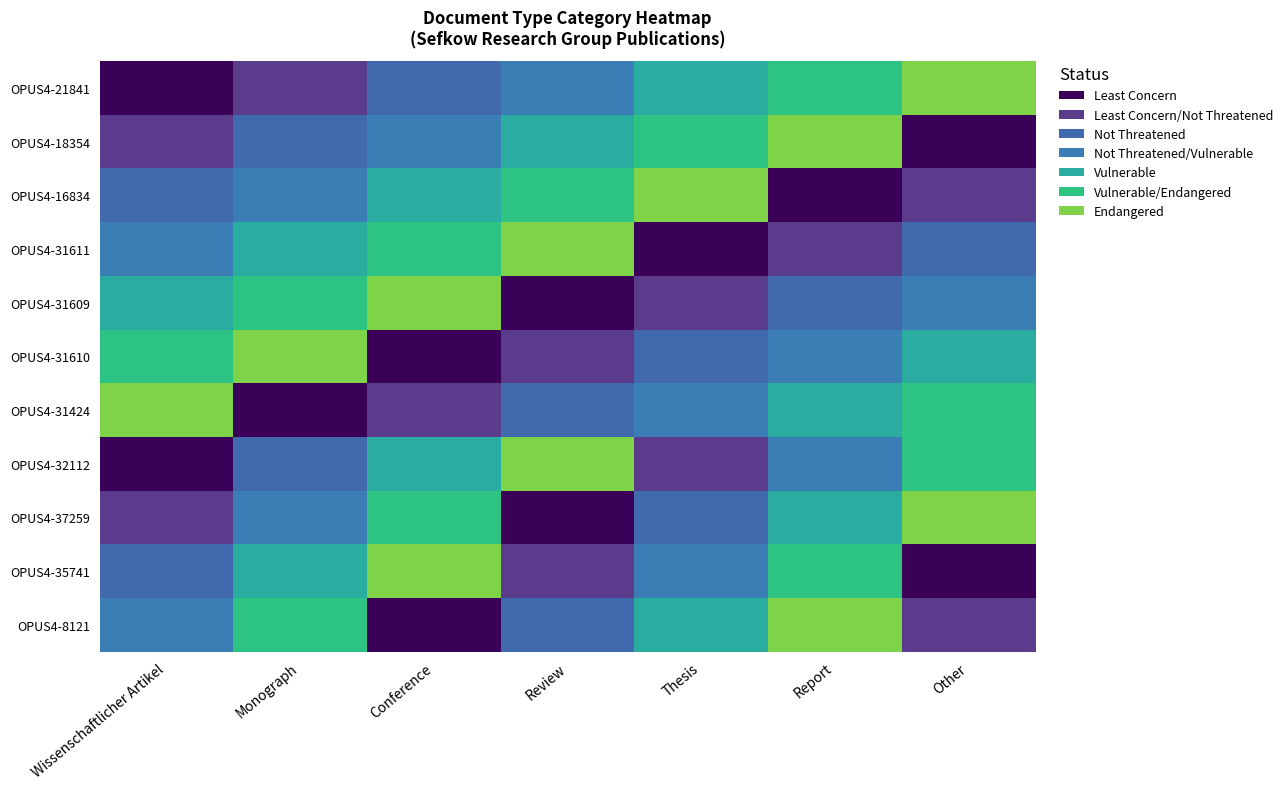

At how many categories does at least one series exceed 3?

7